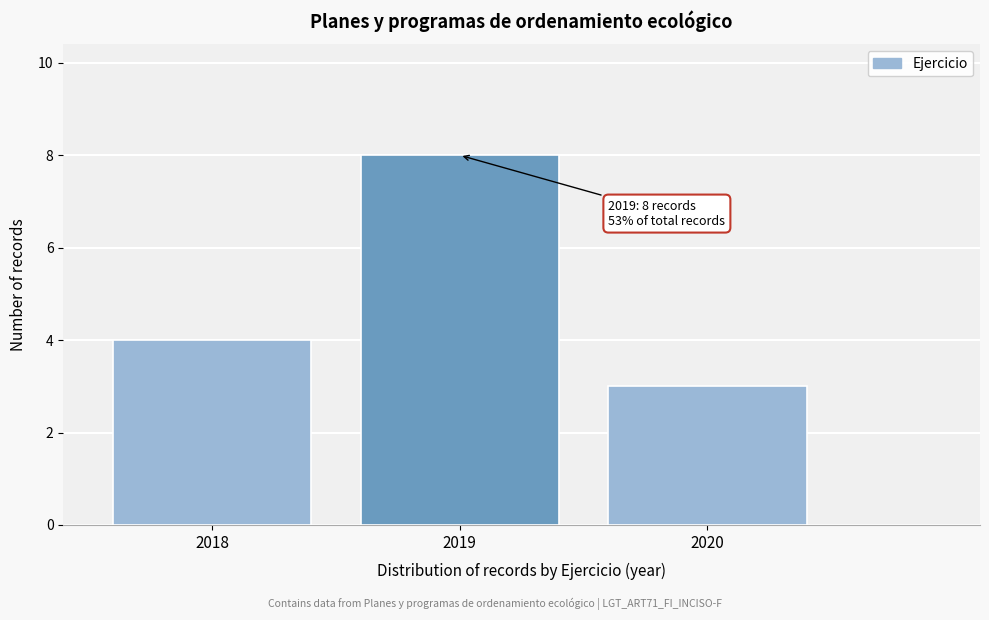

Reading left to right, extract all data points from this chart.

2018=4	2019=8	2020=3